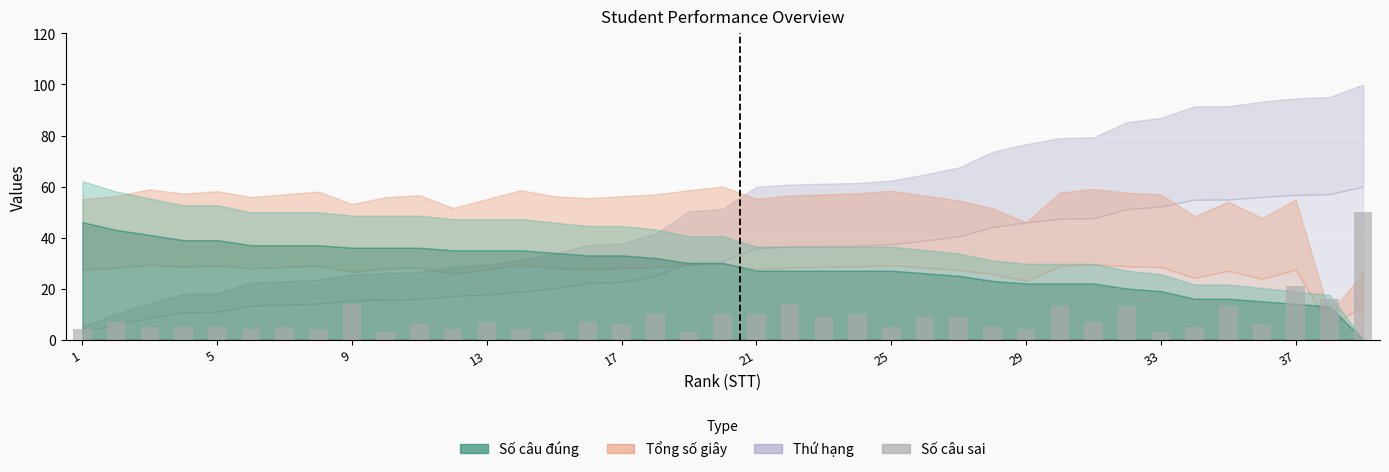

Reading left to right, what are all the values shown in this chart?

4	7	5	5	5	4	5	4	14	3	6	4	7	4	3	7	6	10	3	10	10	14	9	10	5	9	9	5	4	13	7	13	3	5	13	6	21	16	50